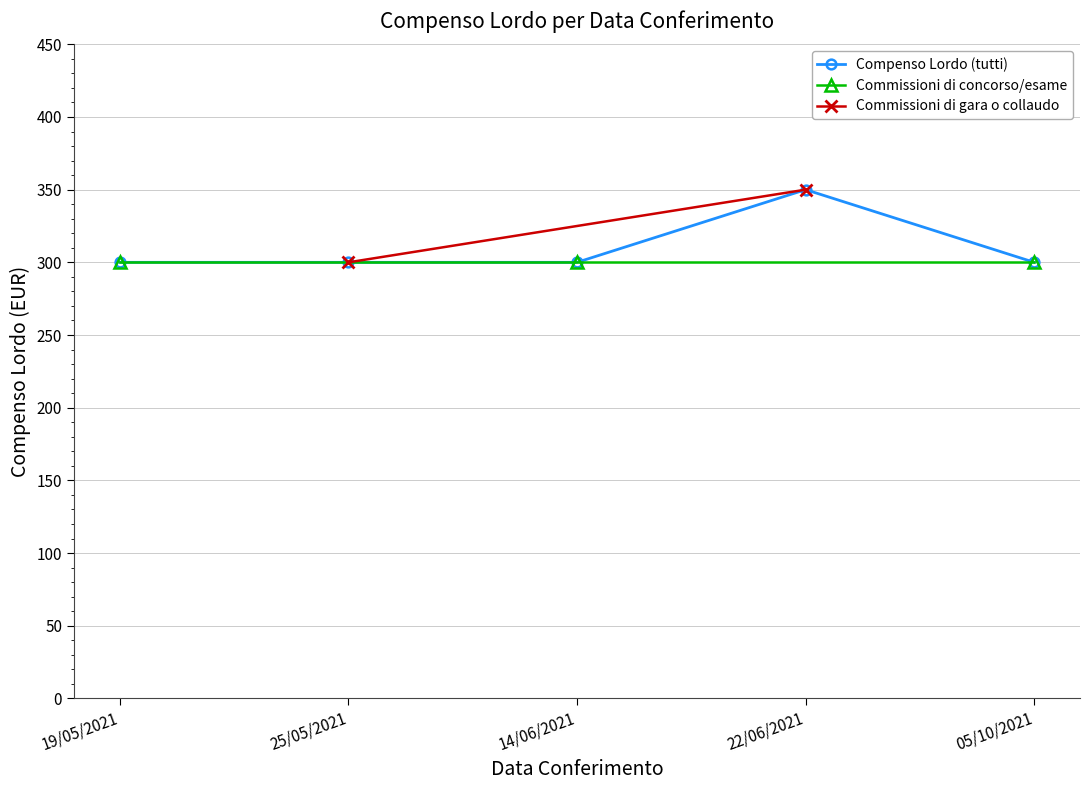

What is the minimum value shown in the chart?

300